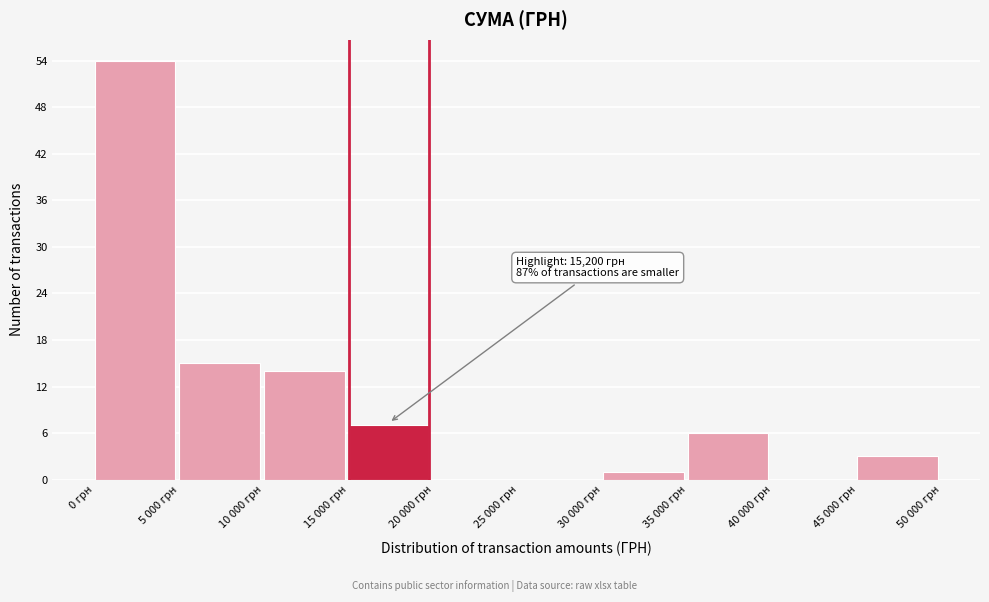

Reading left to right, extract all data points from this chart.

0 грн=54	5 000 грн=15	10 000 грн=14	15 000 грн=7	20 000 грн=0	25 000 грн=0	30 000 грн=1	35 000 грн=6	40 000 грн=0	45 000 грн=3